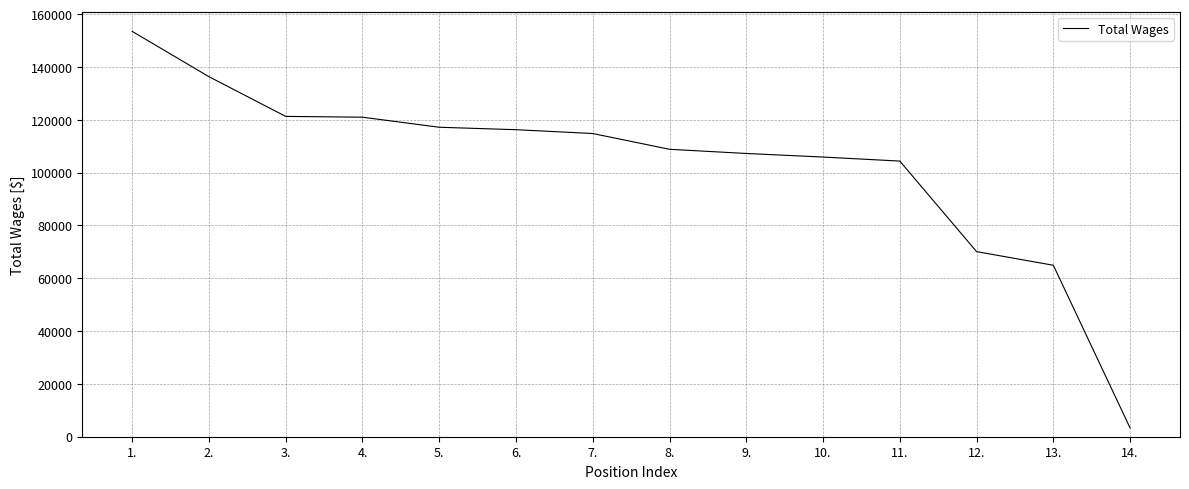

What is the difference between the maximum and minimum values?

150225